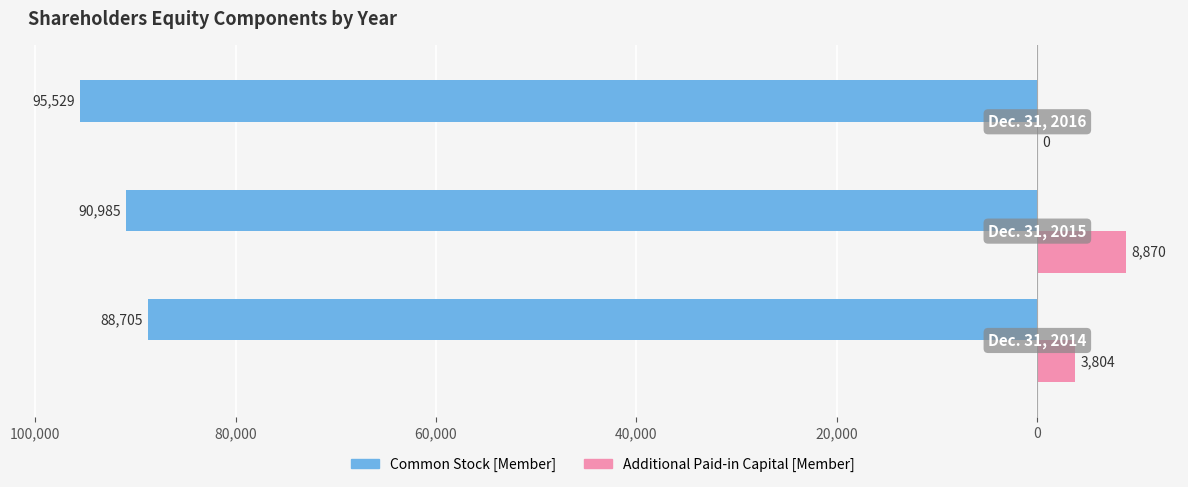

Reading right to left, list all the values displayed in this chart.

Common Stock [Member]: 80,000=-95529	100,000=-90985	120,000=-88705
Additional Paid-in Capital [Member]: 80,000=0	100,000=8870	120,000=3804